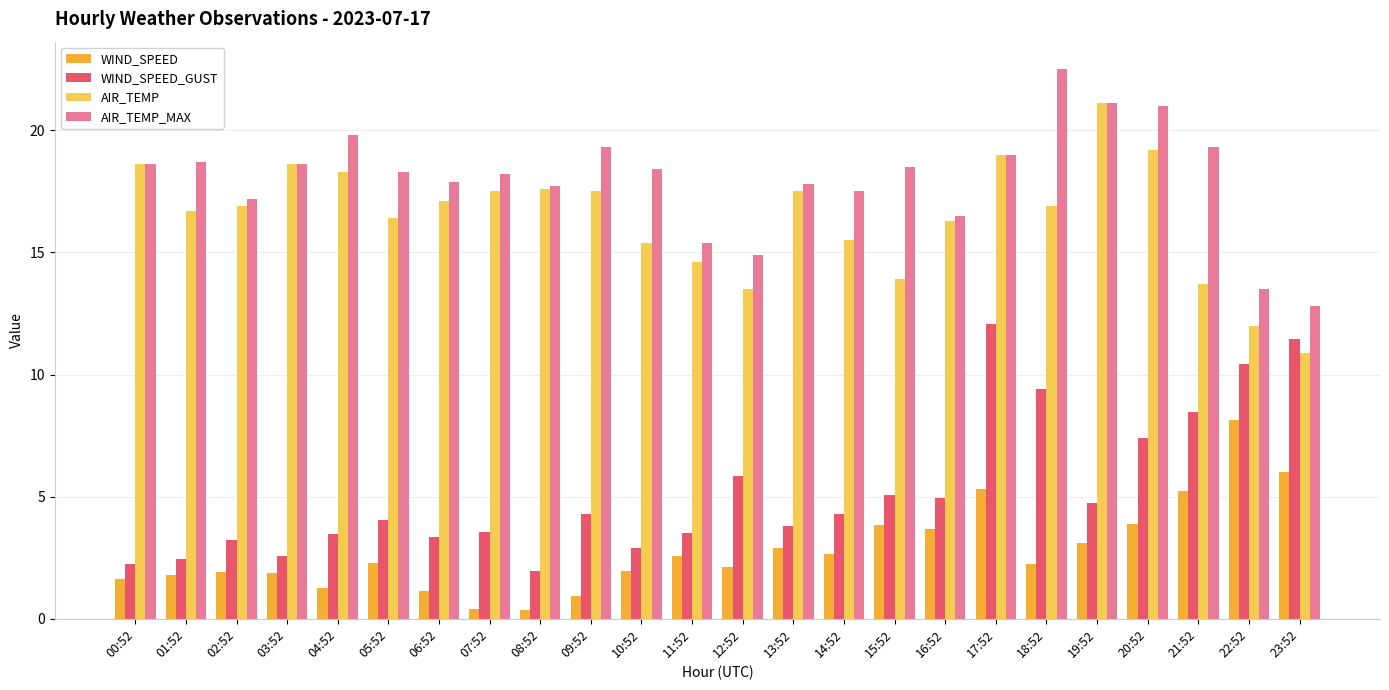

Is the value of AIR_TEMP at 20:52 greater than the value of WIND_SPEED_GUST at 17:52?

Yes